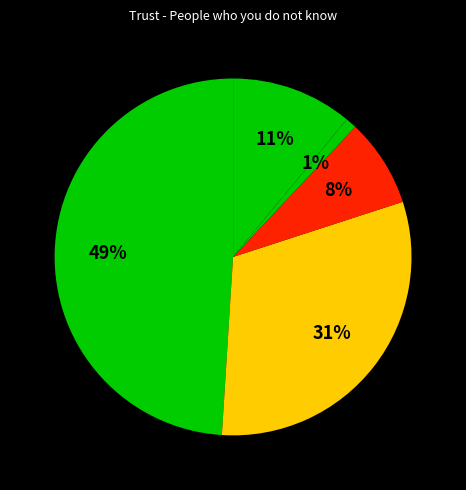

How many segments does this pie chart have?

5